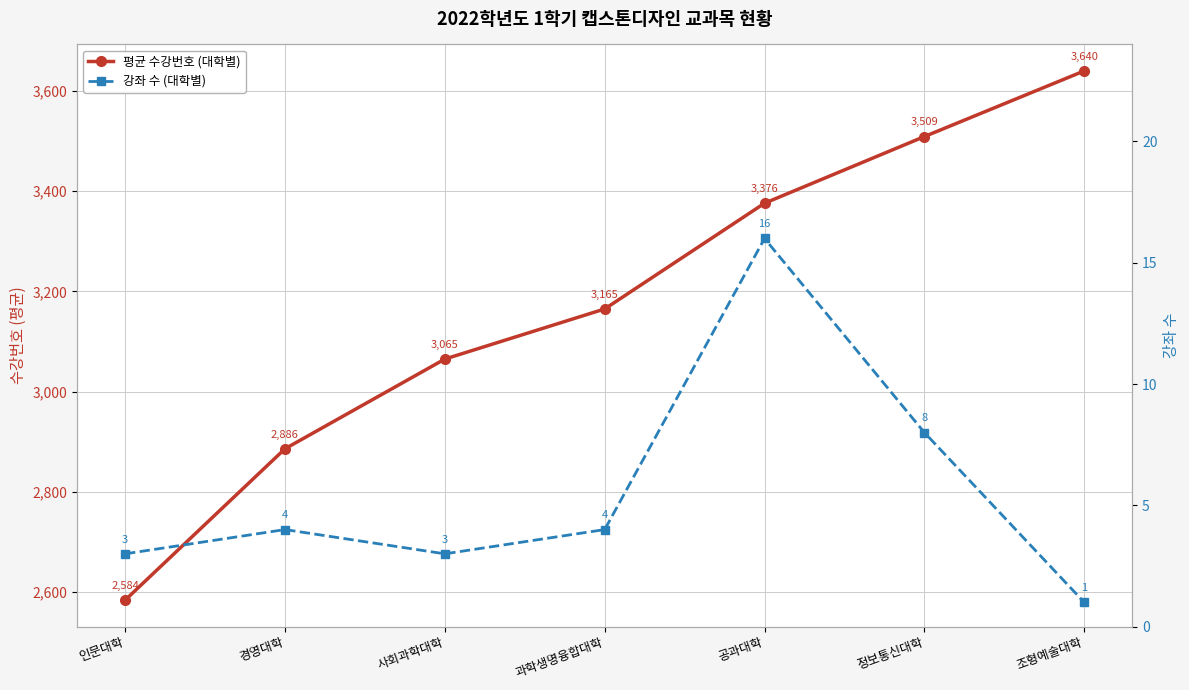

Between 과학생명융합대학 and 공과대학, which is larger?

공과대학